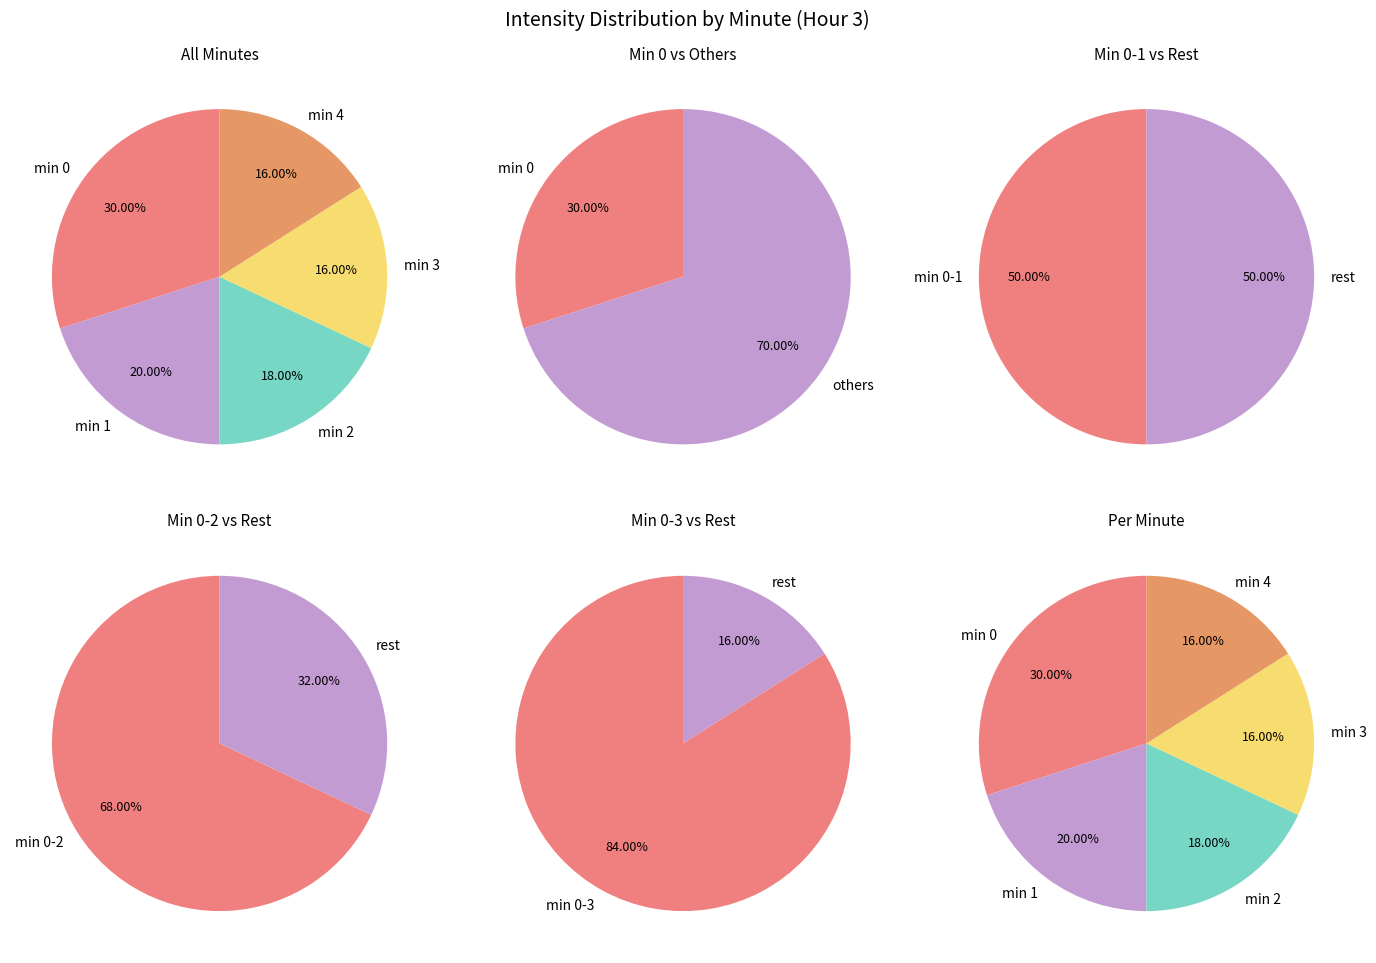

To the nearest percent, what is the average slice percentage?

20%